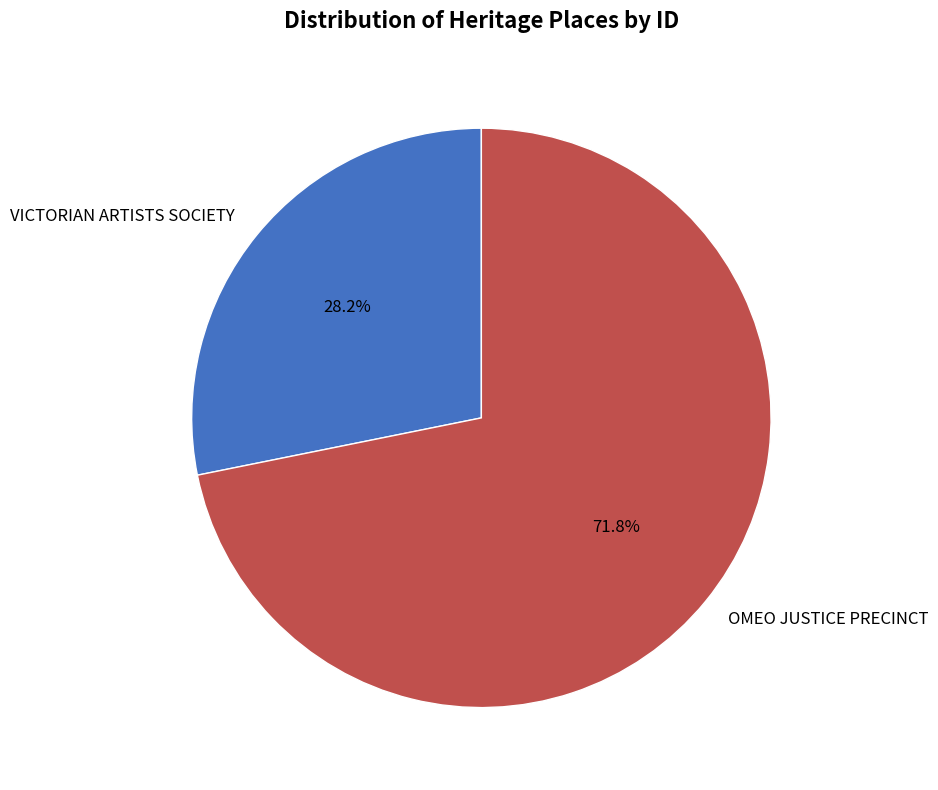

Rank the categories by value from lowest to highest.

VICTORIAN ARTISTS SOCIETY, OMEO JUSTICE PRECINCT